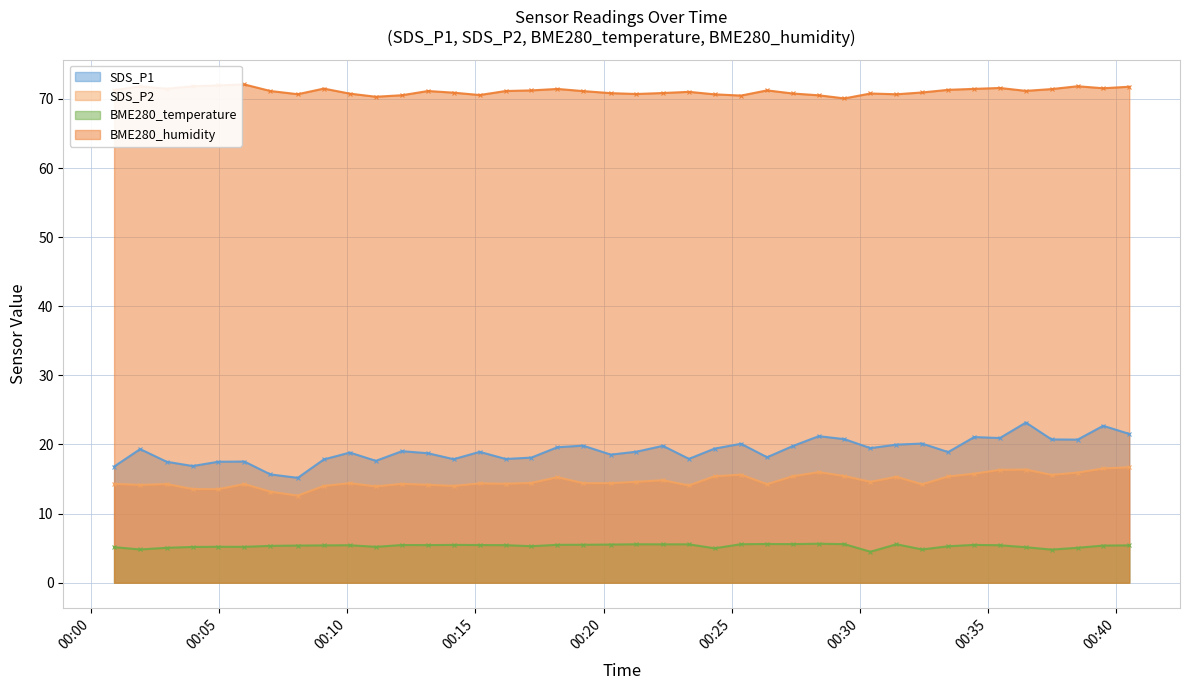

Where is the first local minimum for BME280_temperature?

2022/01/10 00:01:55